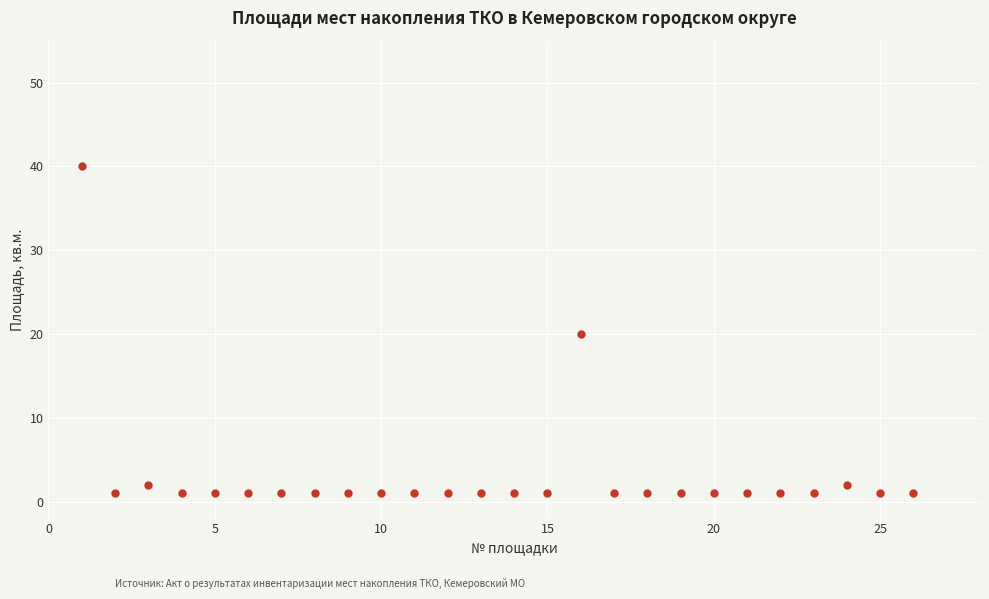

What is the range of X values (max minus min)?

25